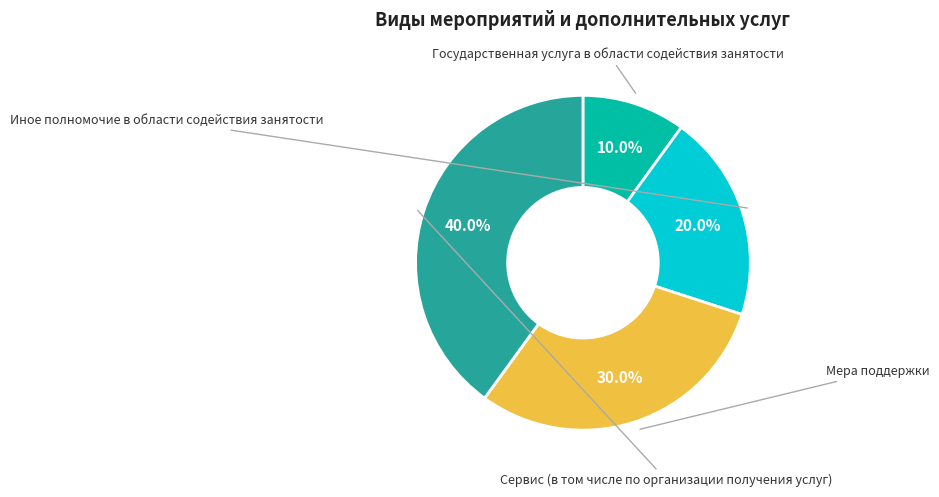

What is the change in value from Иное полномочие в области содействия занятости to Мера поддержки?

+1